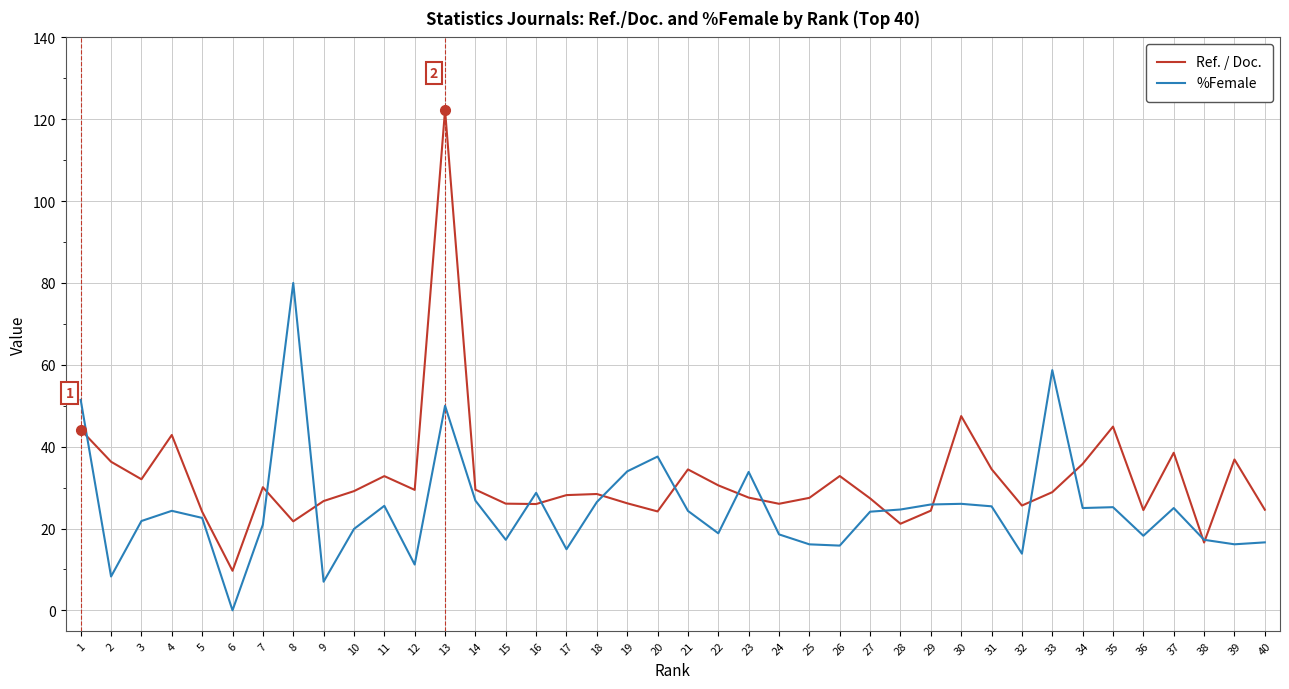

Is it true that Ref. / Doc. equals 21.2 at 28?

True